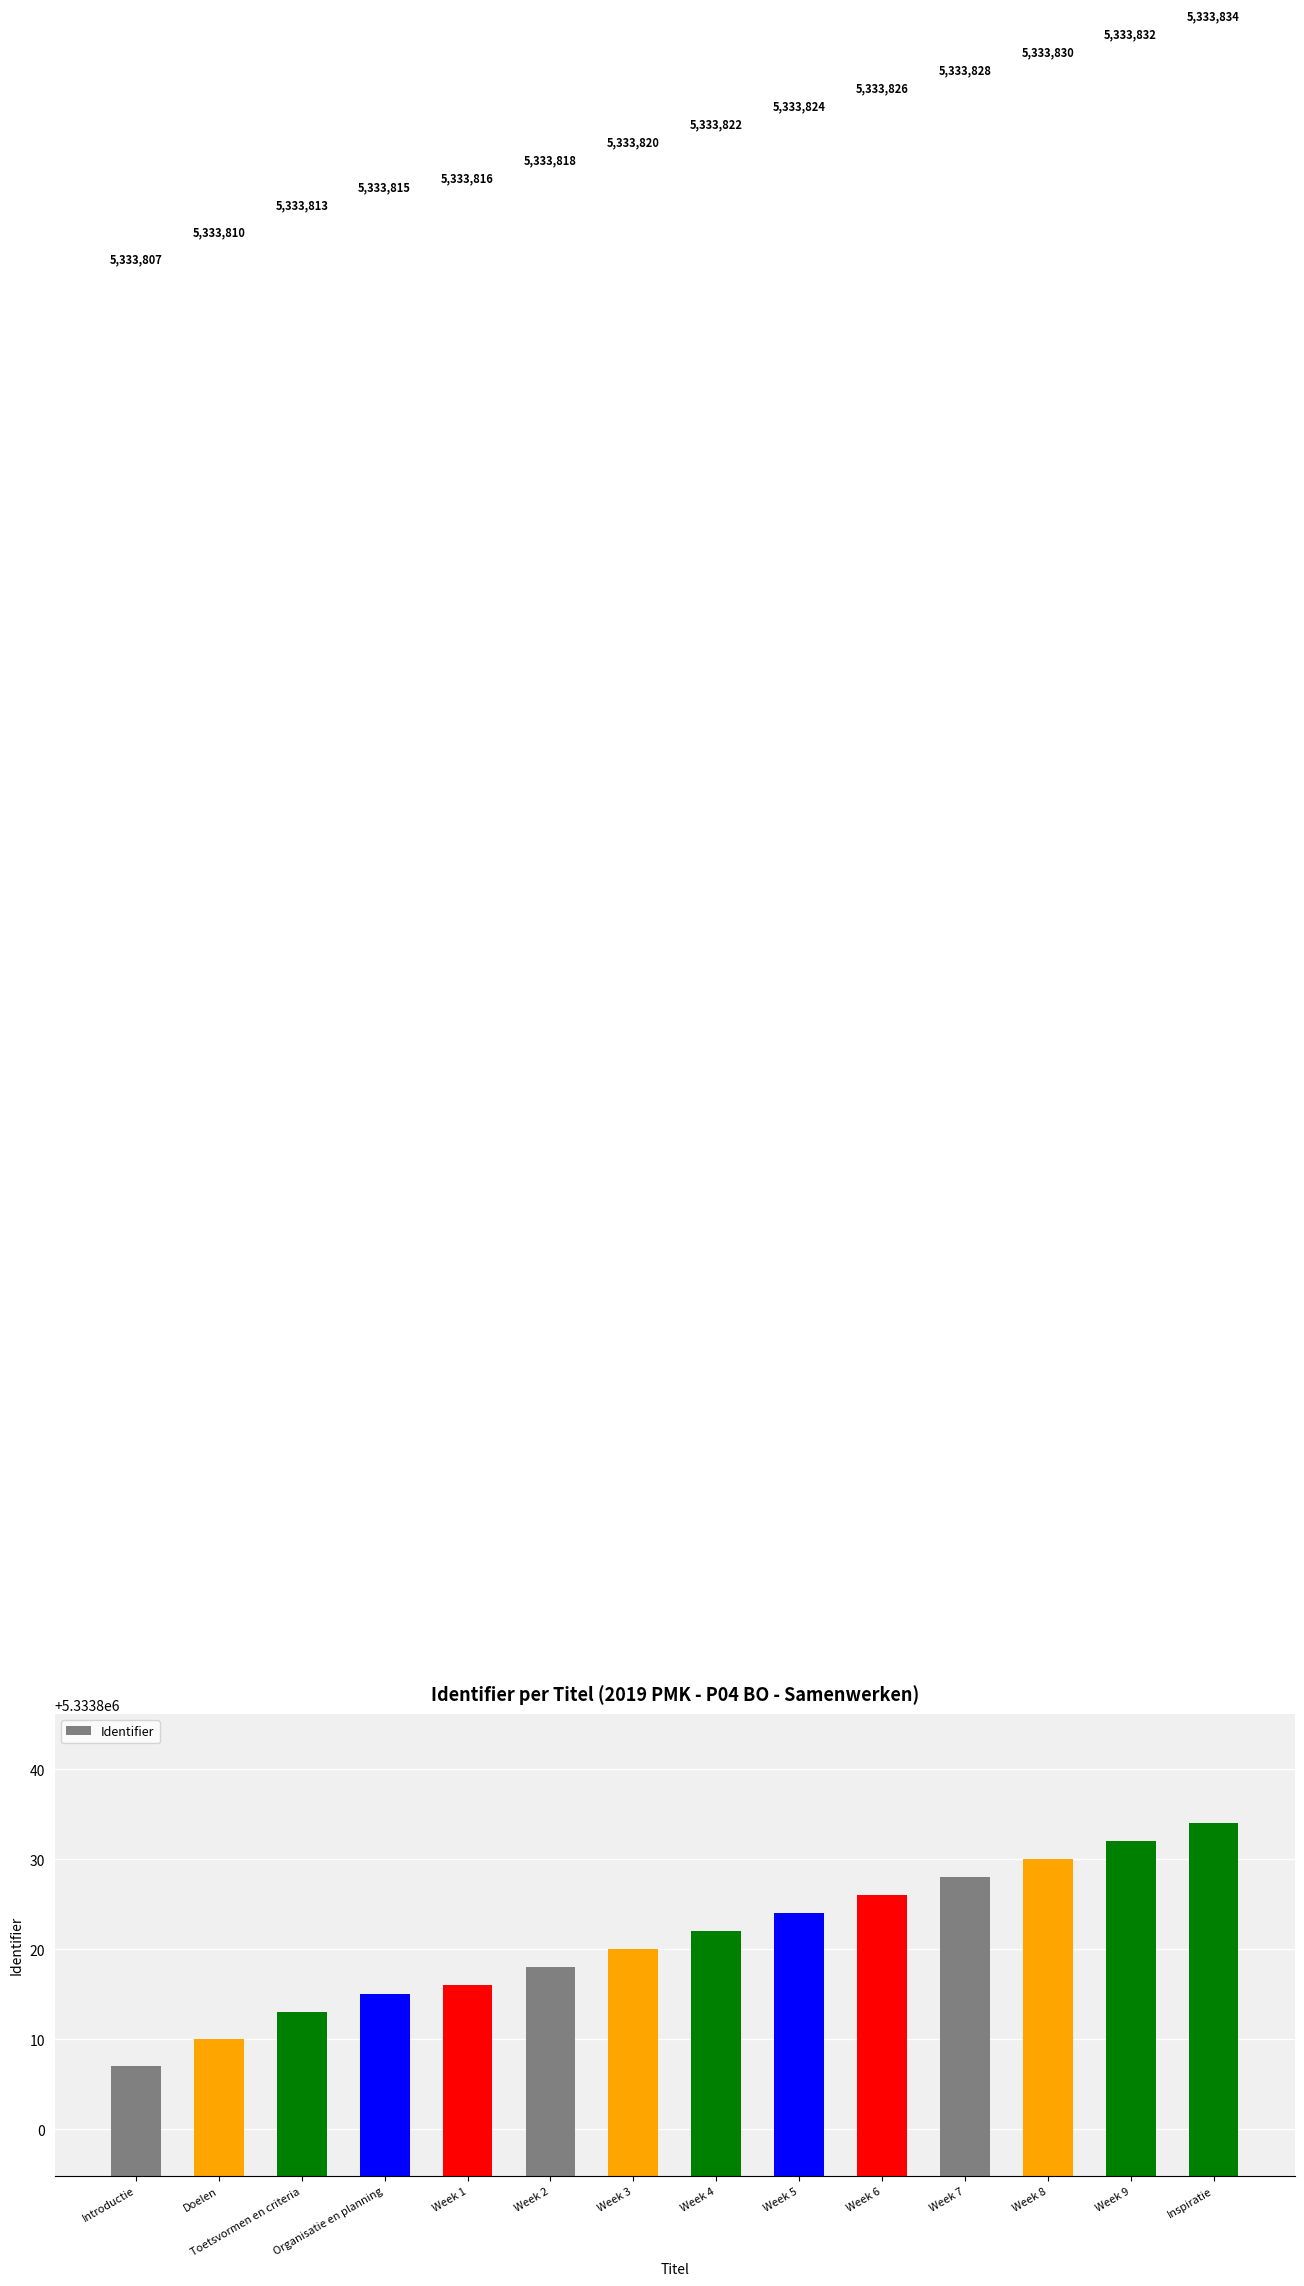

How many values are below 5333822?

7